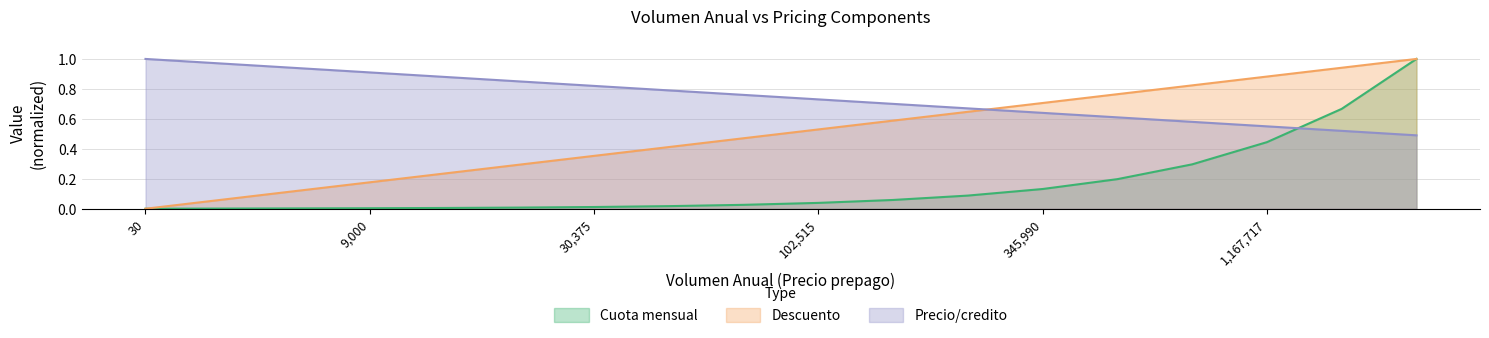

At which category is the sum across all series the highest?

2627363.3422851562